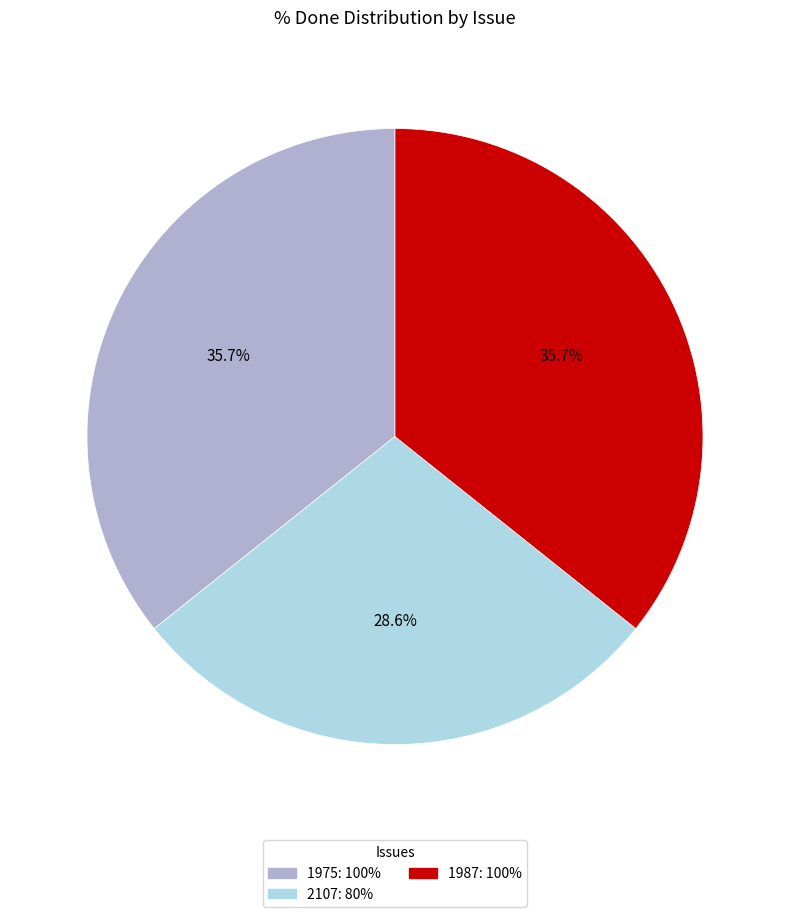

How many slices are in this pie chart?

3